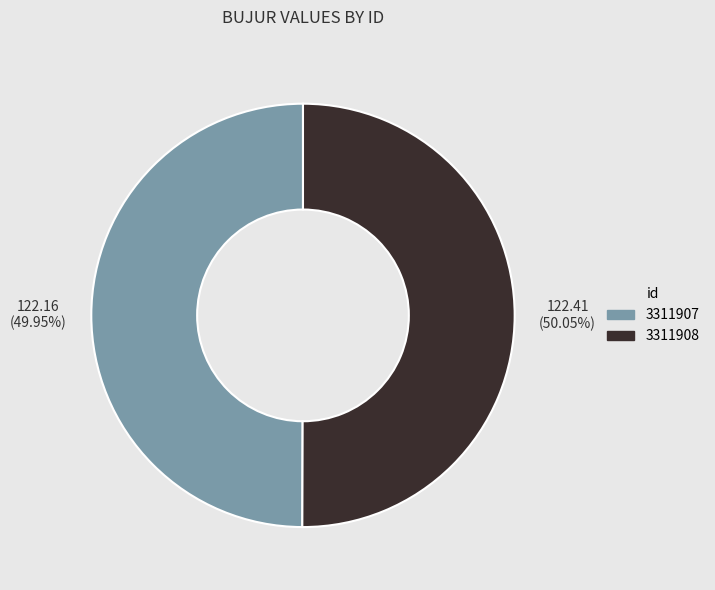

Is it true that 3311907 is 50% of the pie?

True